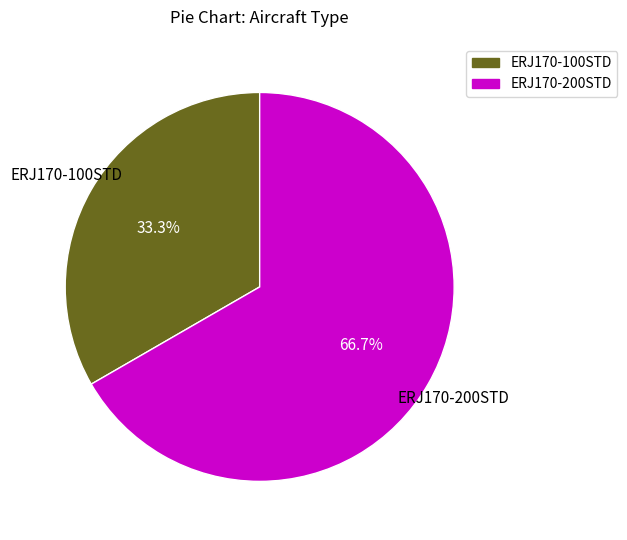

Does ERJ170-200STD account for over 50% of the chart?

Yes